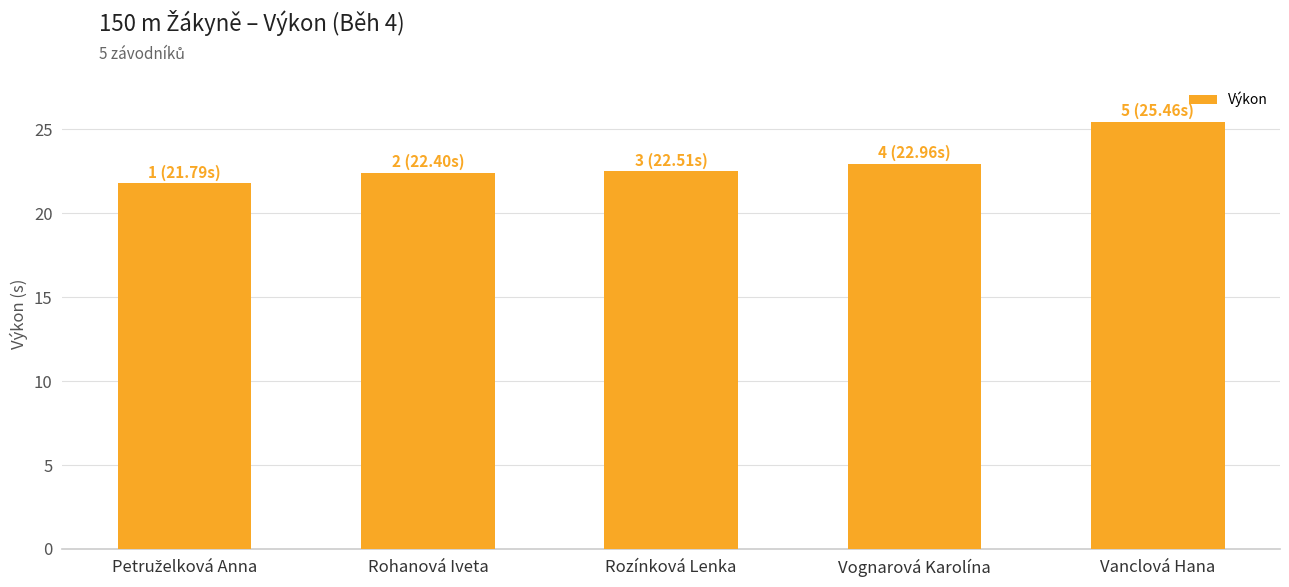

At which category does the chart reach its peak across all series?

Vanclová Hana